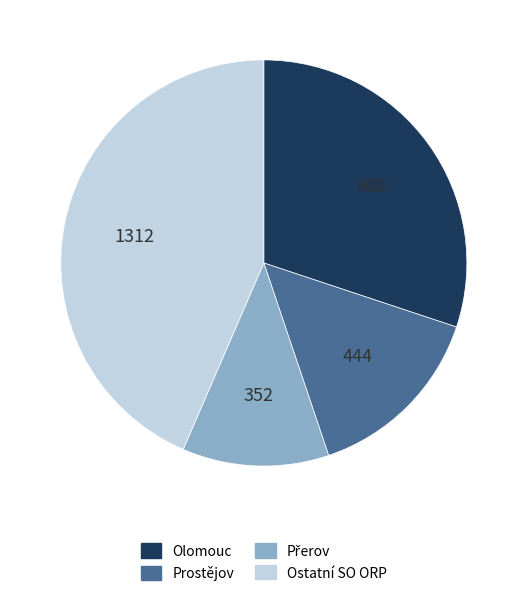

Approximately how many times larger is the value at Olomouc compared to Ostatní SO ORP?

0.7